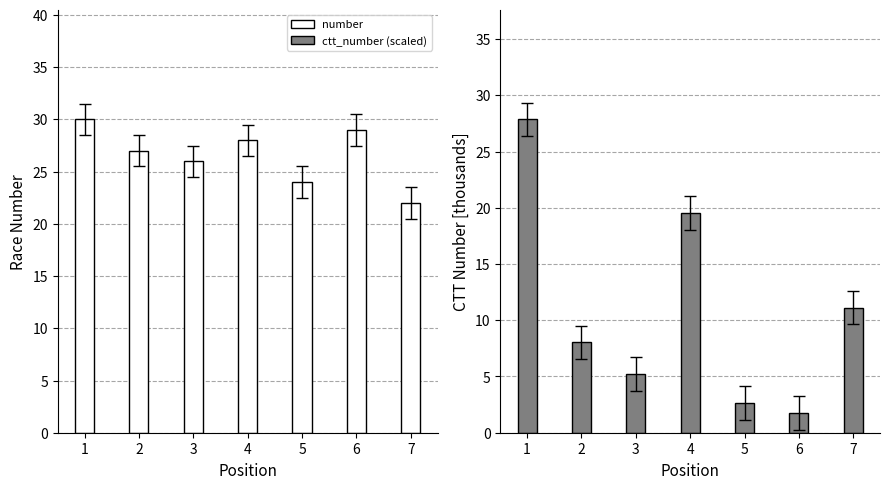

Rank the categories by number value from lowest to highest.

7, 5, 3, 2, 4, 6, 1